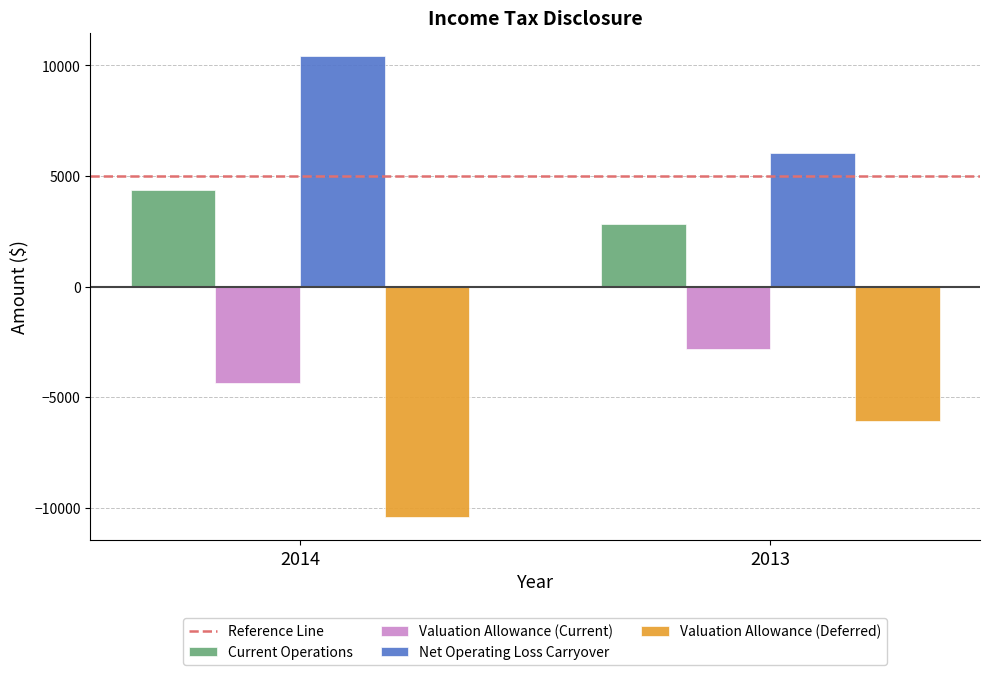

How many bars are there in each group?

4